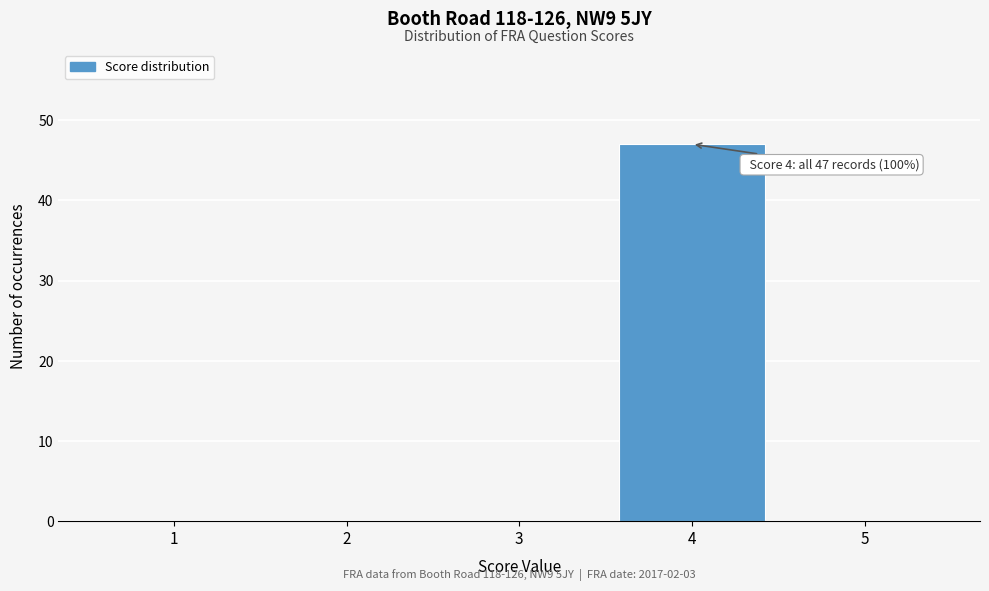

Over which range of the x-axis is the bar tallest?

3.5 to 4.5